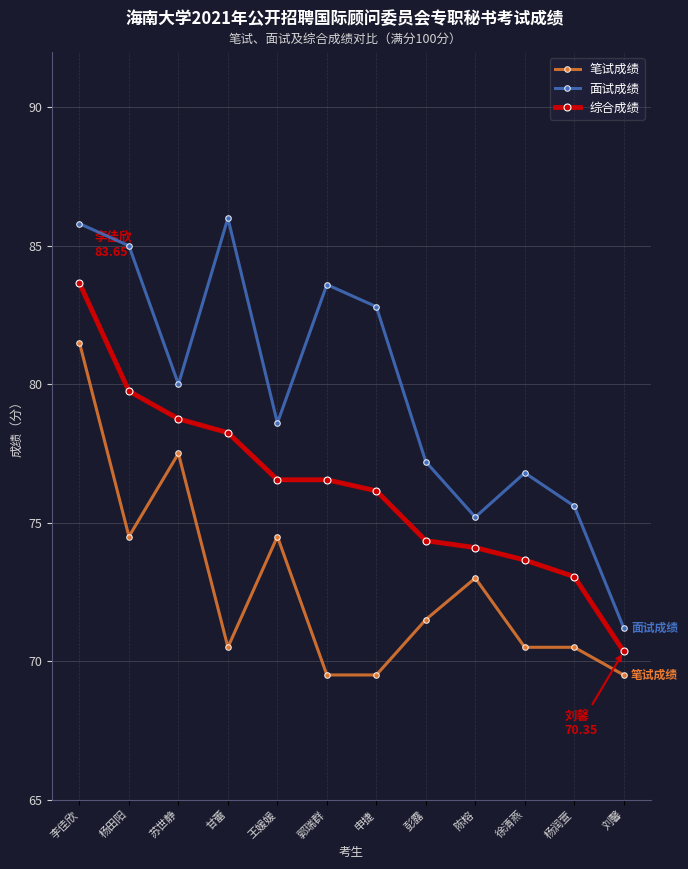

What is the sum of the 面试成绩 values at 彭露 and 杨田阳?

162.2